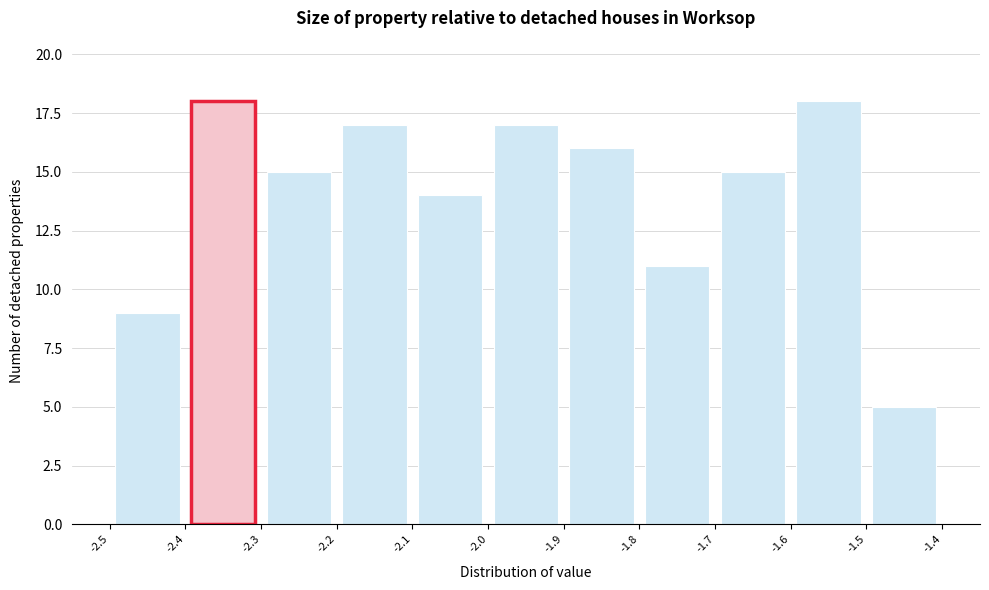

Reading left to right, transcribe this chart: for each bar, give the range it covers on the x-axis and its height. The values are not printed on the chart, so give them approximately, as read against the axis.

-2.5 to -2.4: 9
-2.4 to -2.3: 18
-2.3 to -2.2: 15
-2.2 to -2.1: 17
-2.1 to -2.0: 14
-2.0 to -1.9: 17
-1.9 to -1.8: 16
-1.8 to -1.7: 11
-1.7 to -1.6: 15
-1.6 to -1.5: 18
-1.5 to -1.4: 5